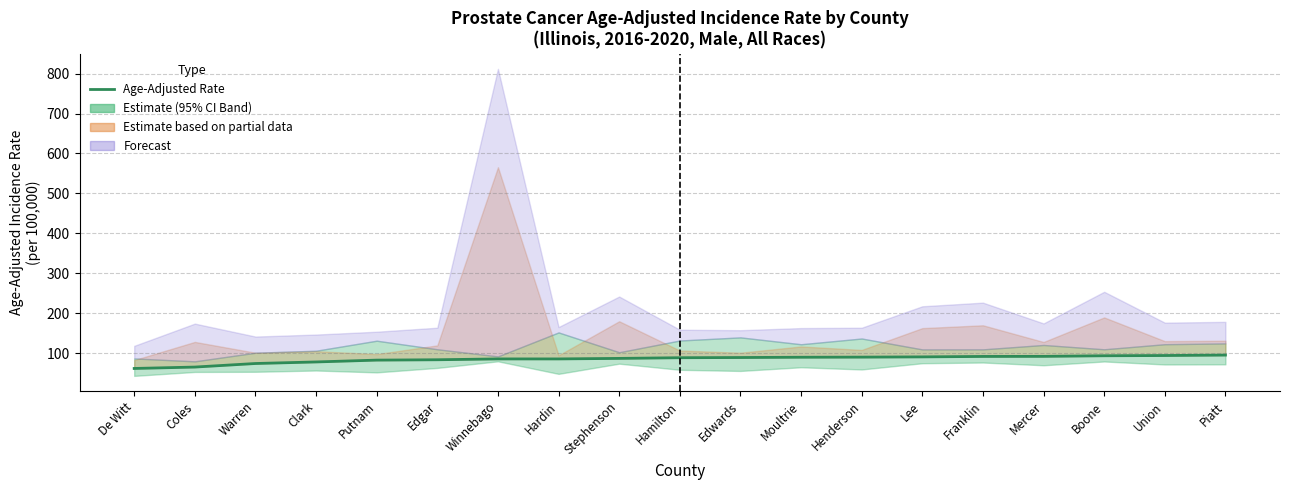

True or false: the data has more than 1 interior local peaks.

False